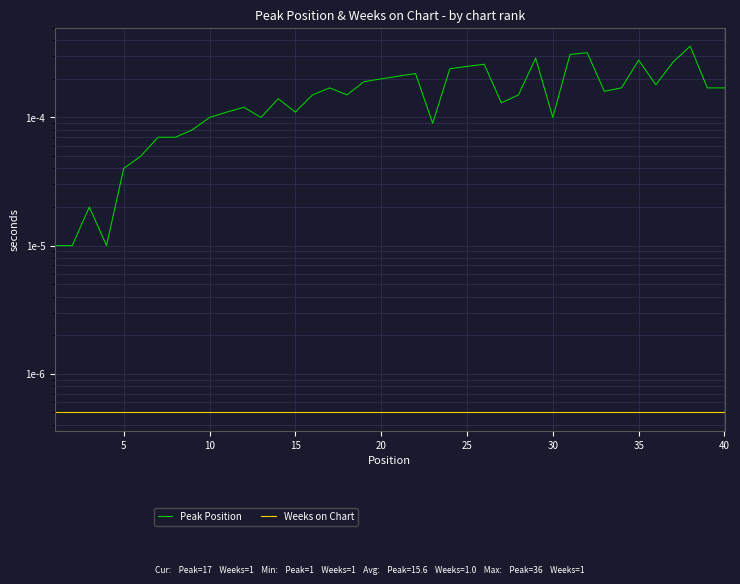

List the series in order of their overall mean, highest first.

Peak Position, Weeks on Chart